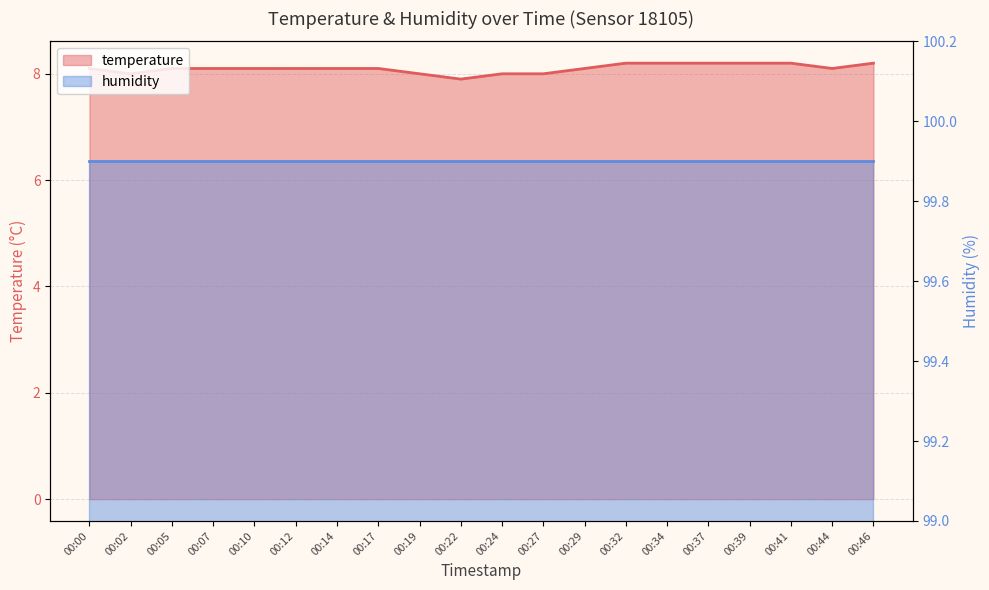

What is the ratio of the value at 00:37 to the value at 00:10?

1.0